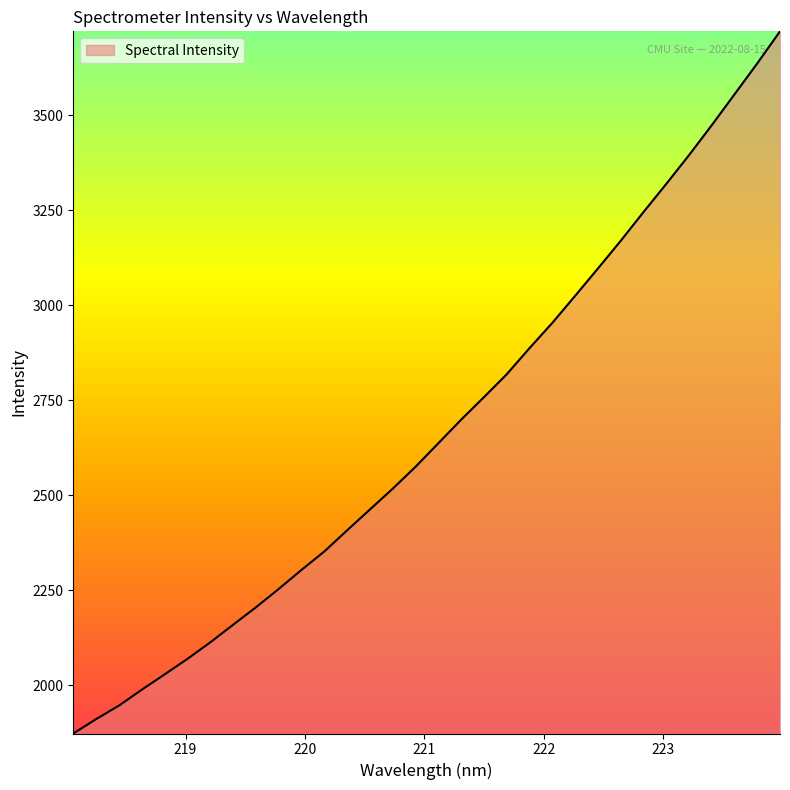

What is the smallest value displayed?

1873.5